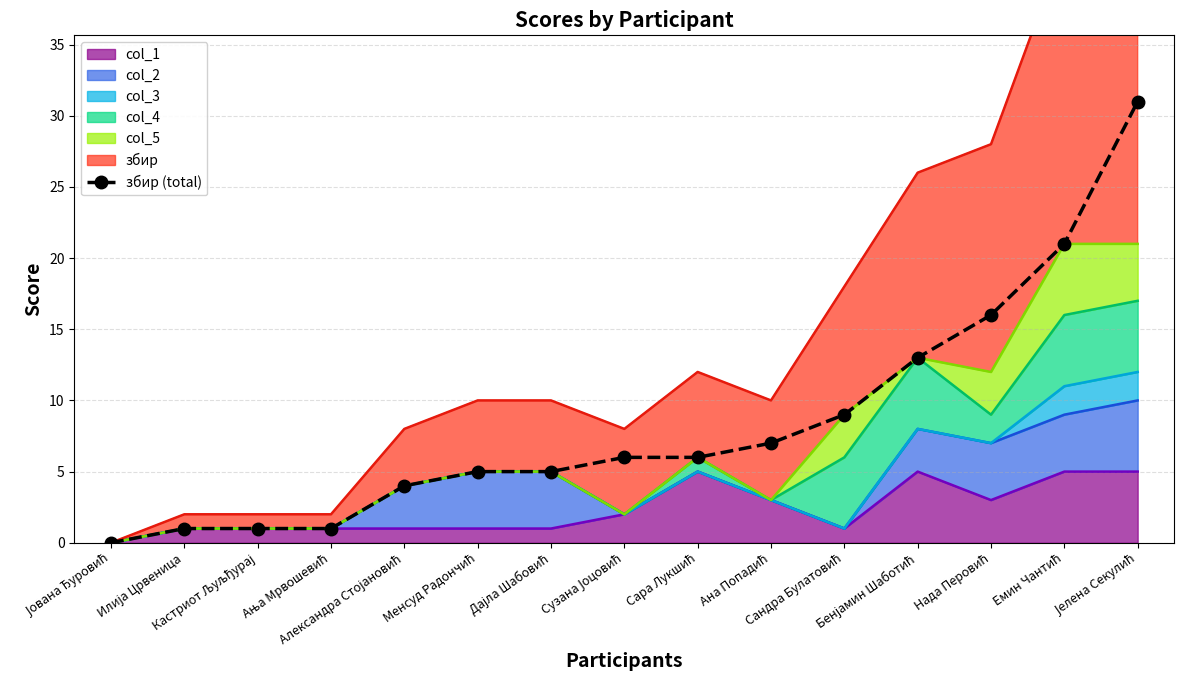

True or false: the data shows 7 at Ана Попадић.

True